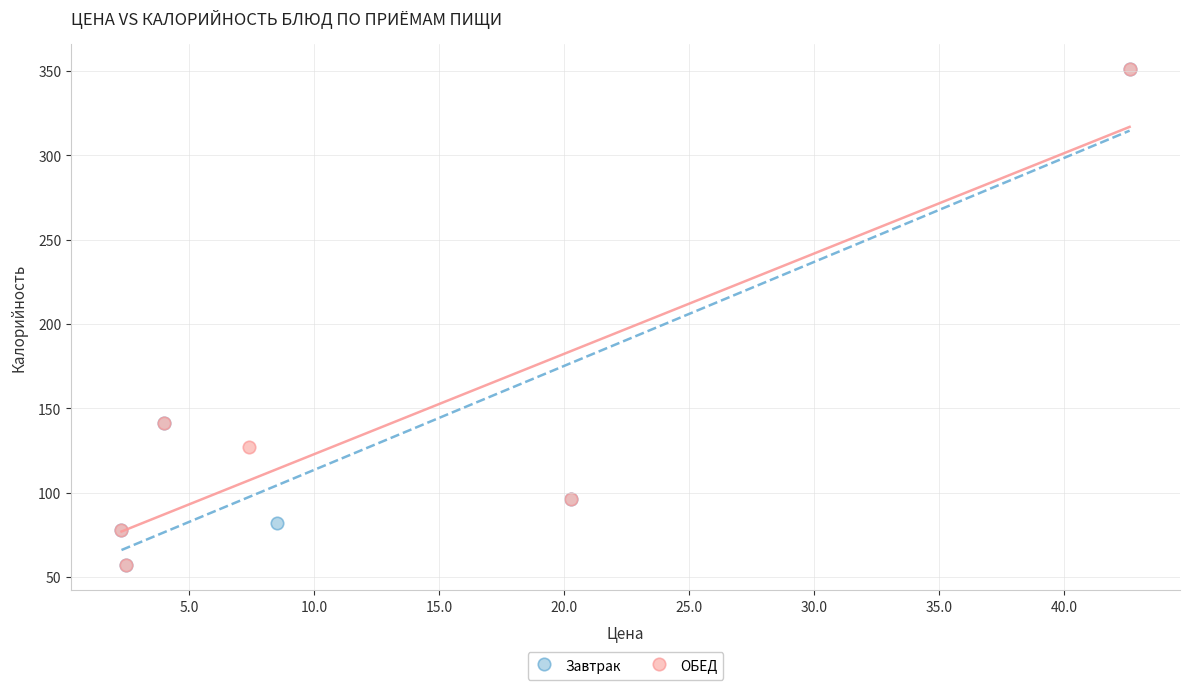

What are all the series names shown in the legend?

Завтрак, ОБЕД